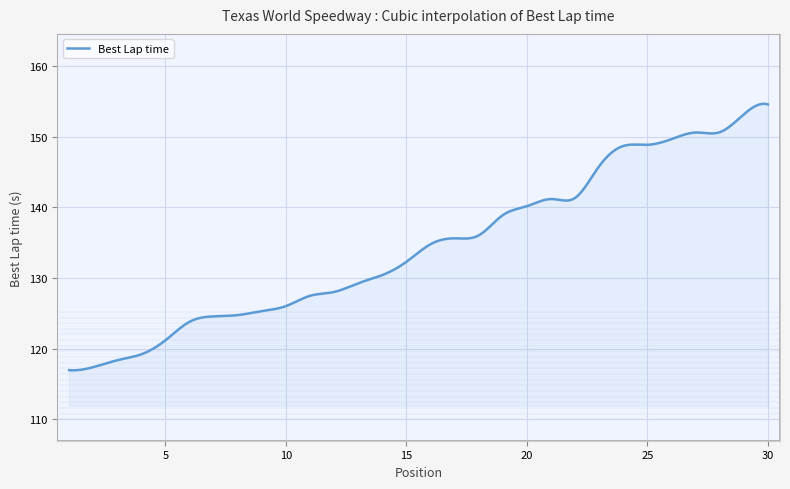

What is the maximum value shown in the chart?

154.7